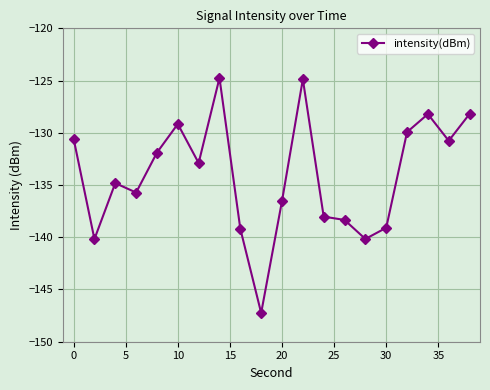

What is the smallest value displayed?

-147.2